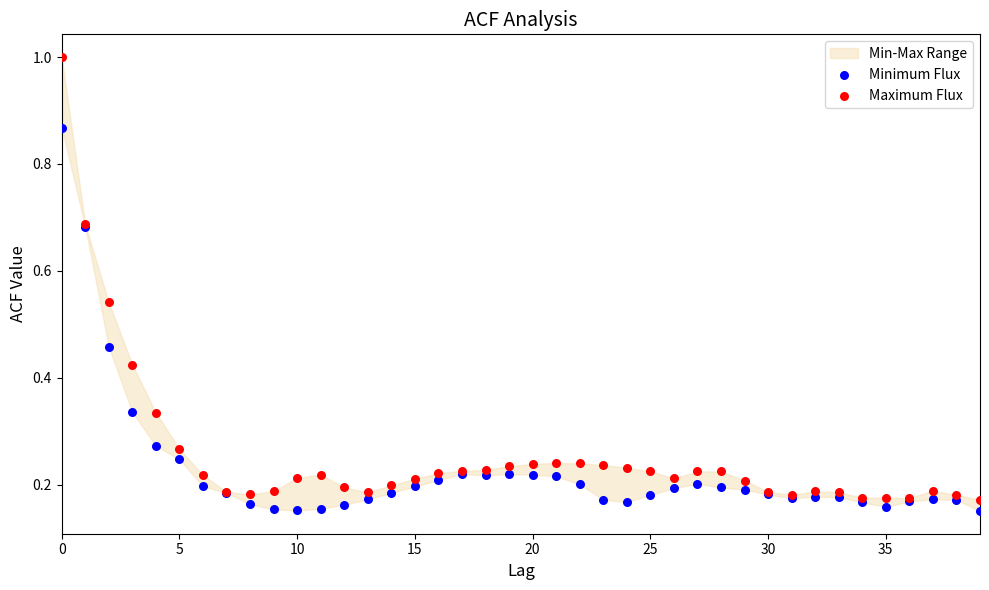

Which series has the largest Y range (max minus min)?

Maximum Flux